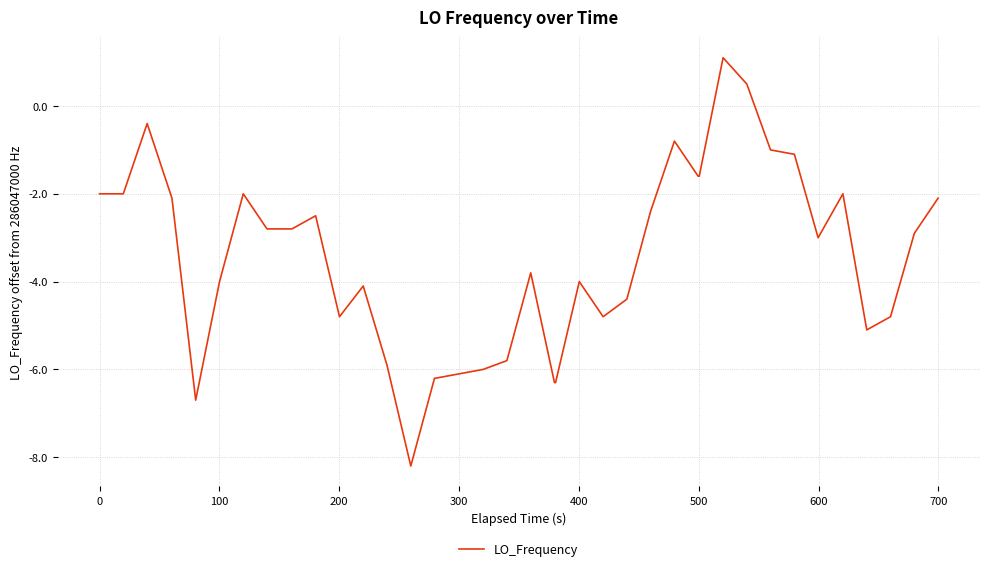

What is the difference between the maximum and minimum values?

9.3